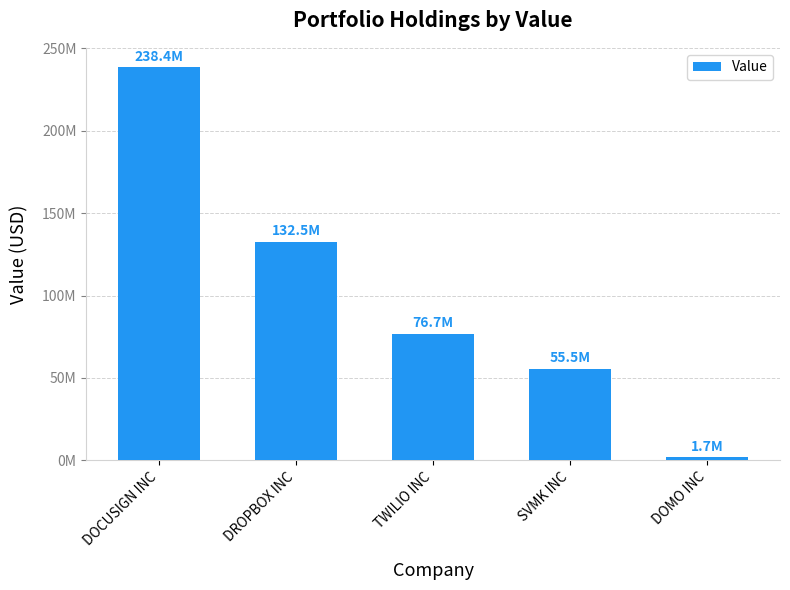

The chart shows a value of 84709265 at DROPBOX INC. True or false?

False